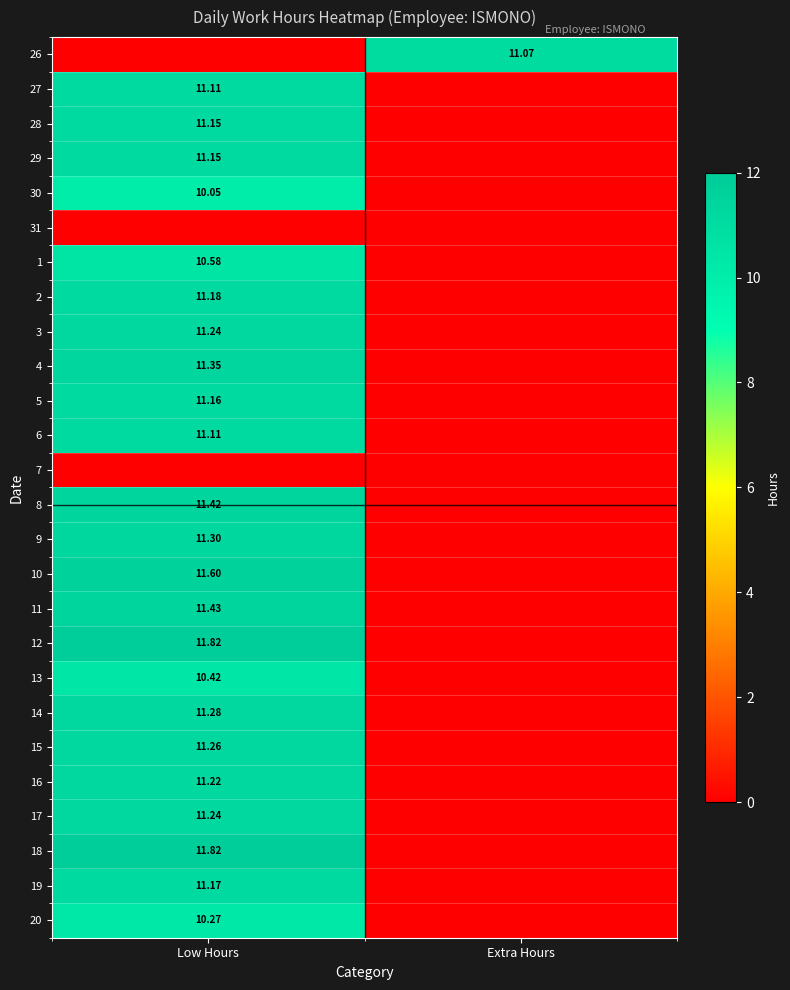

How many series are shown in this chart?

26